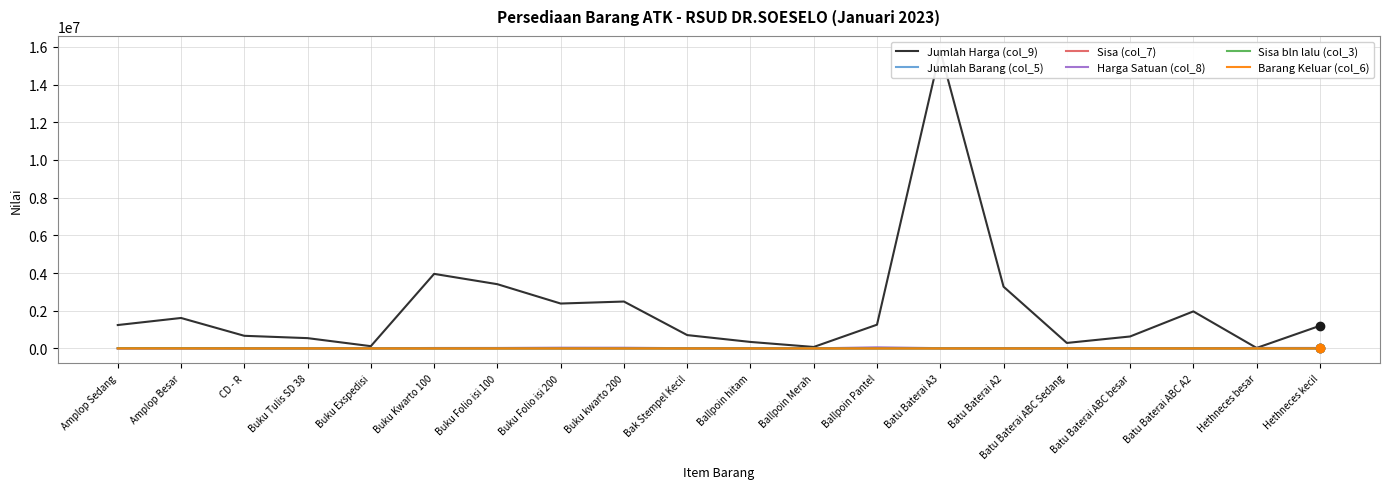

Between Batu Baterai ABC Sedang and Batu Baterai ABC A2, which series saw the biggest shift?

Jumlah Harga (col_9)